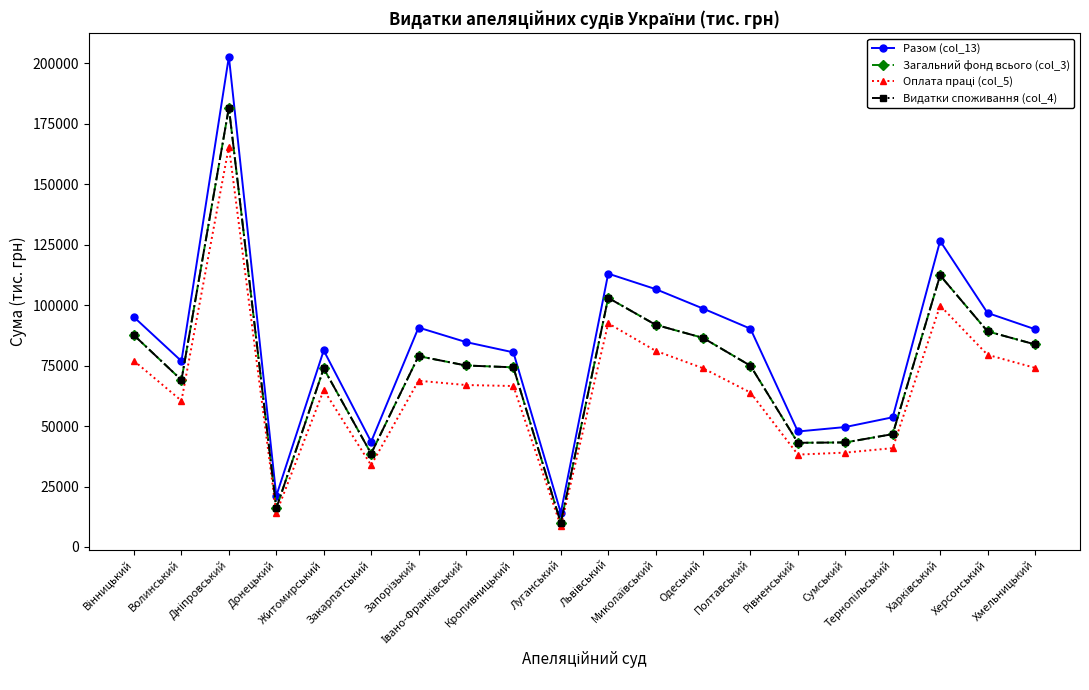

Reading left to right, what are all the values shown in this chart?

Разом (col_13): 94980.6	76833.5	202693.6	21106.9	81237.2	43487.3	90710.7	84707.7	80461.8	14155.7	112991.4	106596.3	98563.2	90224.5	47744.1	49582.7	53618.9	126511.6	96737.2	90034.9
Загальний фонд всього (col_3): 87509.0	69020.2	181608.4	16004.7	73803.3	38588.8	78889.2	75023.1	74266.6	9939.6	102976.9	91853.6	86432.6	74920.5	43071.8	43218.2	46657.4	112268.7	89133.7	83746.8
Оплата праці (col_5): 76928.9	60430.4	165526.5	13999.1	64915.0	33811.5	68721.7	66949.8	66534.8	8656.8	92454.7	81092.4	73893.5	63829.3	38195.8	39013.0	40858.0	99773.7	79443.2	74052.4
Видатки споживання (col_4): 87509.0	69020.2	181608.4	16004.7	73803.3	38588.8	78889.2	75023.1	74266.6	9939.6	102976.9	91853.6	86432.6	74920.5	43071.8	43218.2	46657.4	112268.7	89133.7	83746.8